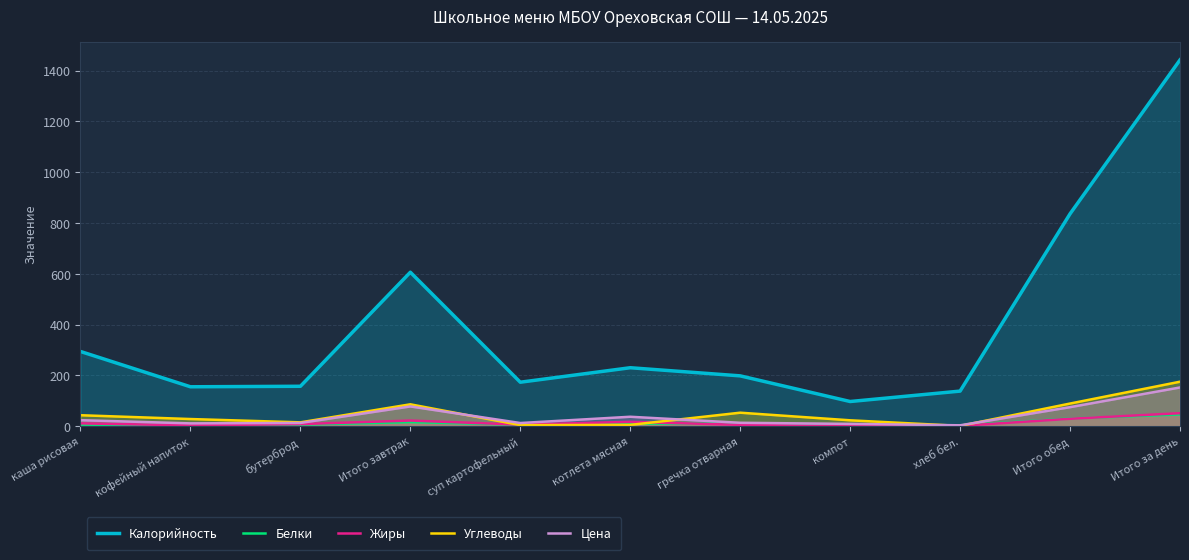

How many lines are shown in the chart?

5